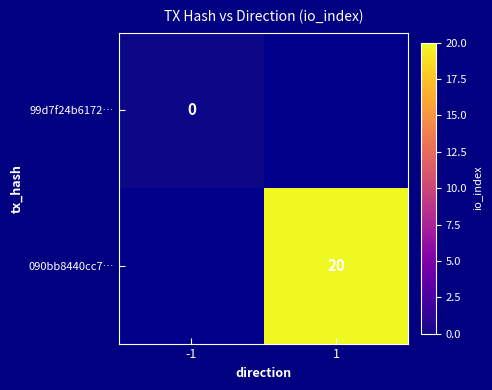

The value of 090bb8440cc7… at 1 is 26. True or false?

False